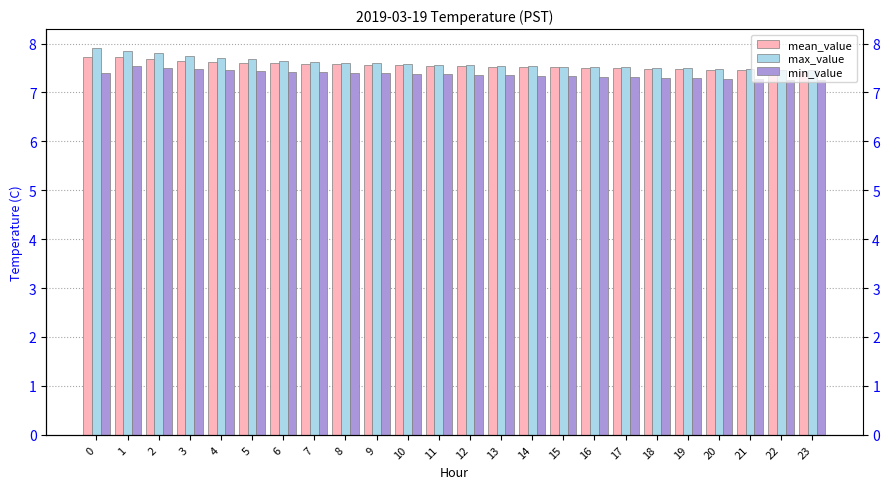

Reading right to left, what are all the values shown in this chart?

mean_value: 7.4	7.4	7.5	7.5	7.5	7.5	7.5	7.5	7.5	7.5	7.5	7.5	7.5	7.6	7.6	7.6	7.6	7.6	7.6	7.6	7.7	7.7	7.7	7.7
max_value: 7.5	7.5	7.5	7.5	7.5	7.5	7.5	7.5	7.5	7.5	7.5	7.6	7.6	7.6	7.6	7.6	7.6	7.7	7.7	7.7	7.8	7.8	7.8	7.9
min_value: 7.2	7.3	7.3	7.3	7.3	7.3	7.3	7.3	7.3	7.3	7.3	7.4	7.4	7.4	7.4	7.4	7.4	7.4	7.4	7.5	7.5	7.5	7.5	7.4